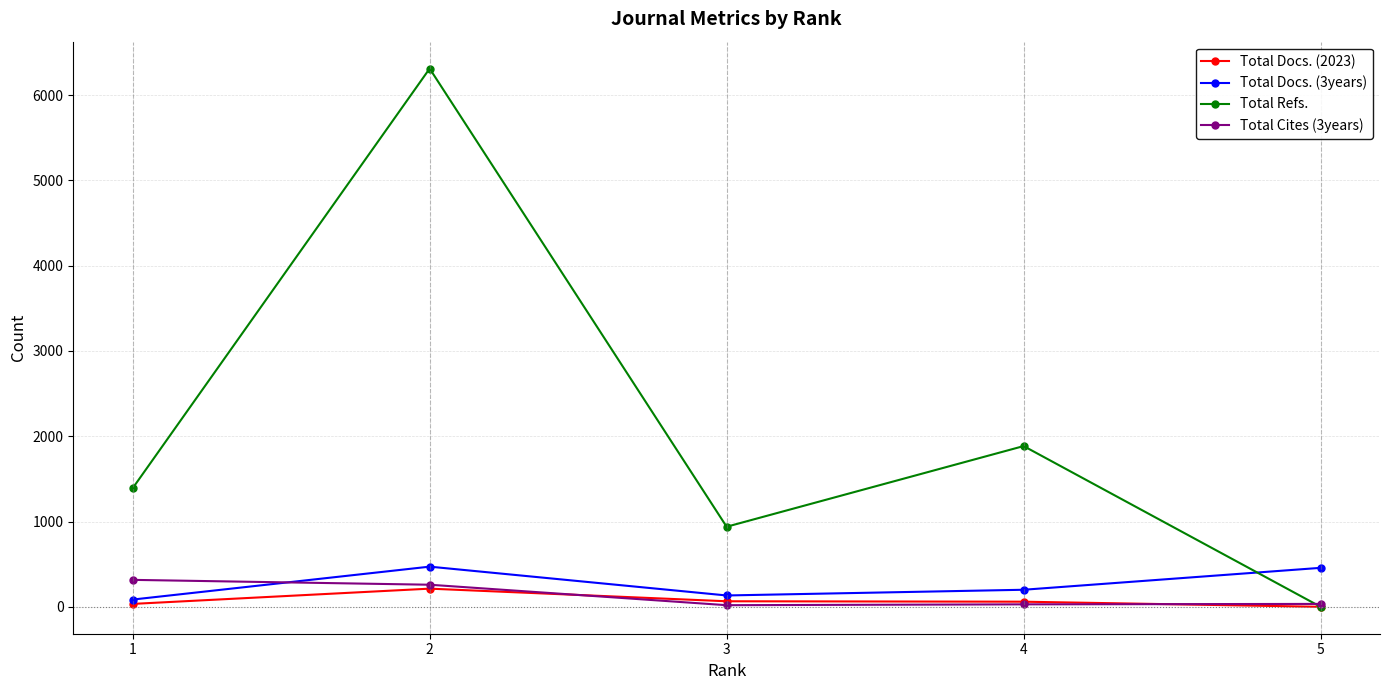

How many data points in Total Docs. (2023) are less than 60?

2